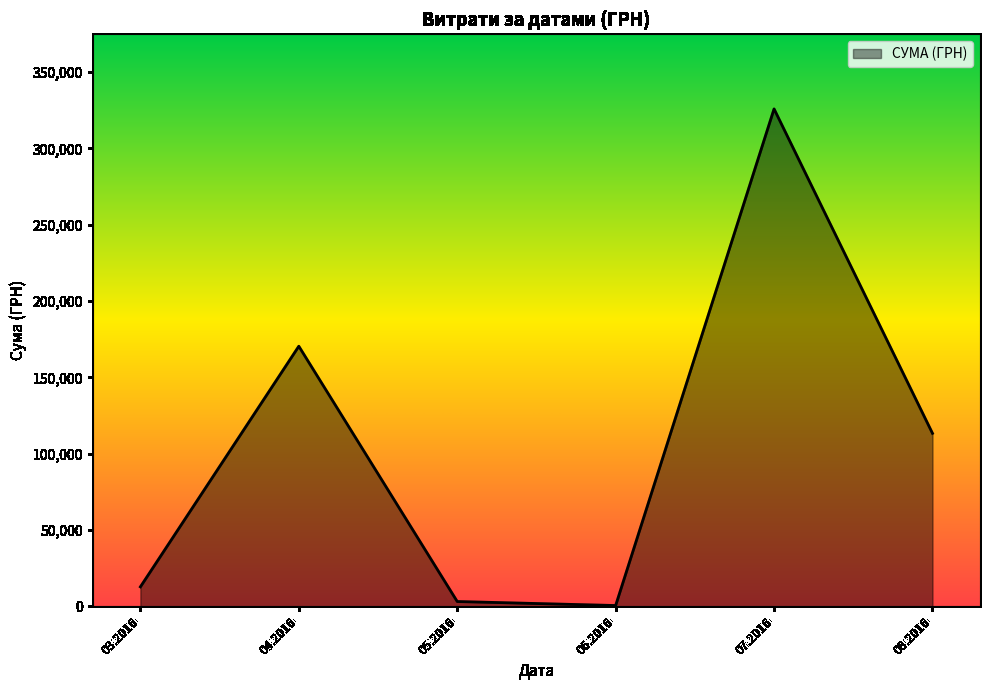

What is the difference between the maximum and second lowest values?

322674.5